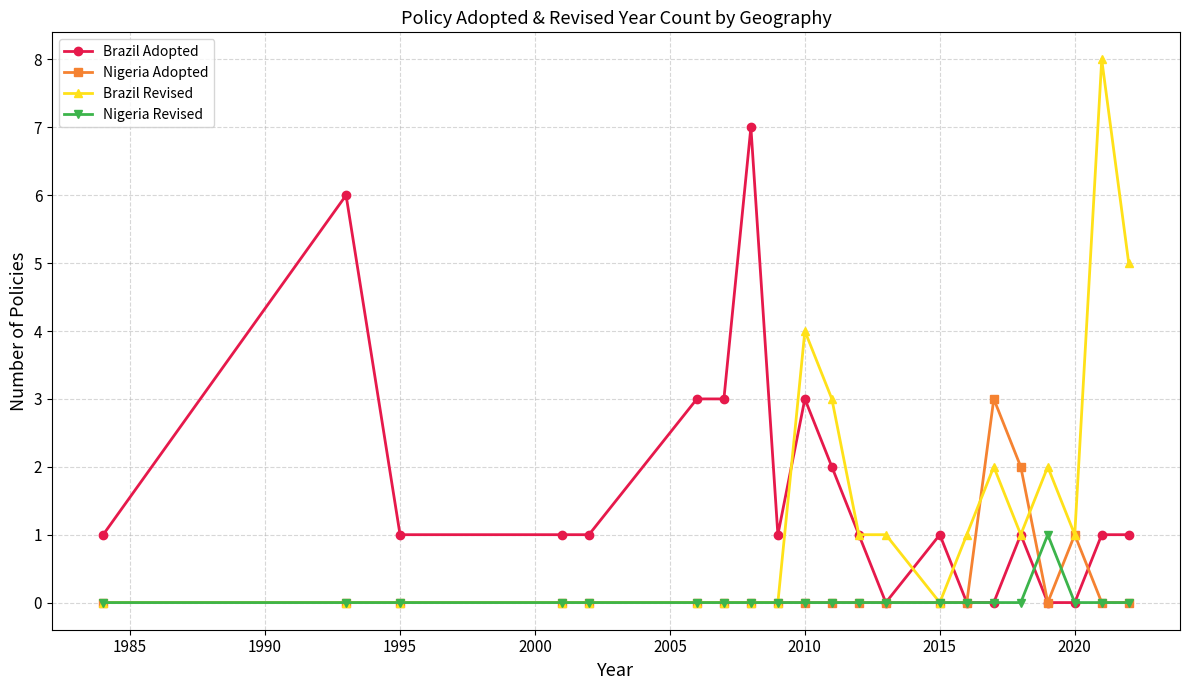

What is the value of the Brazil Adopted point at the 11th from the left?

2